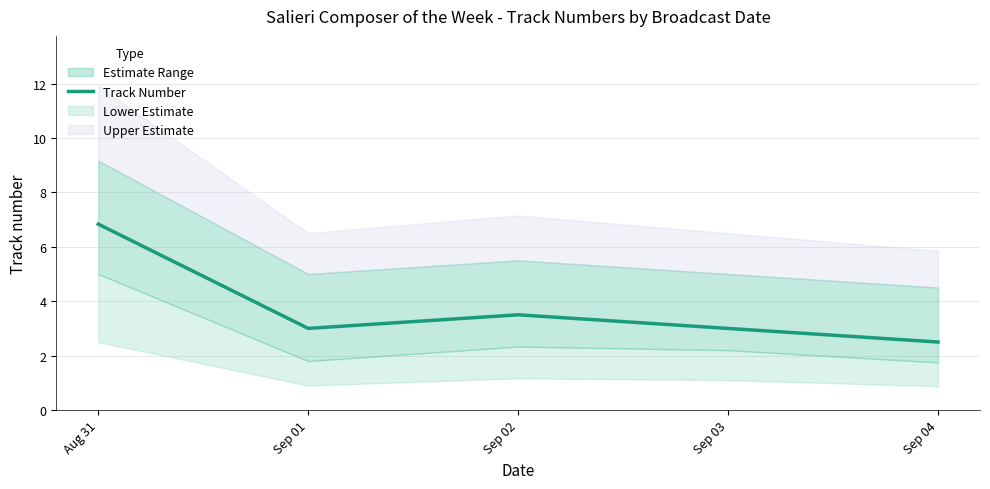

What is the sum of the values at Sep 04 and Sep 03?

5.5